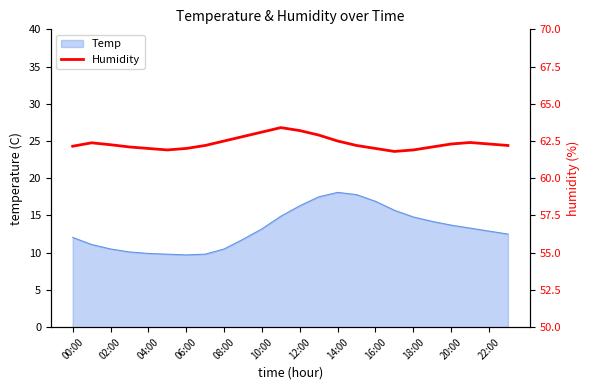

What is the greatest value displayed?

63.4